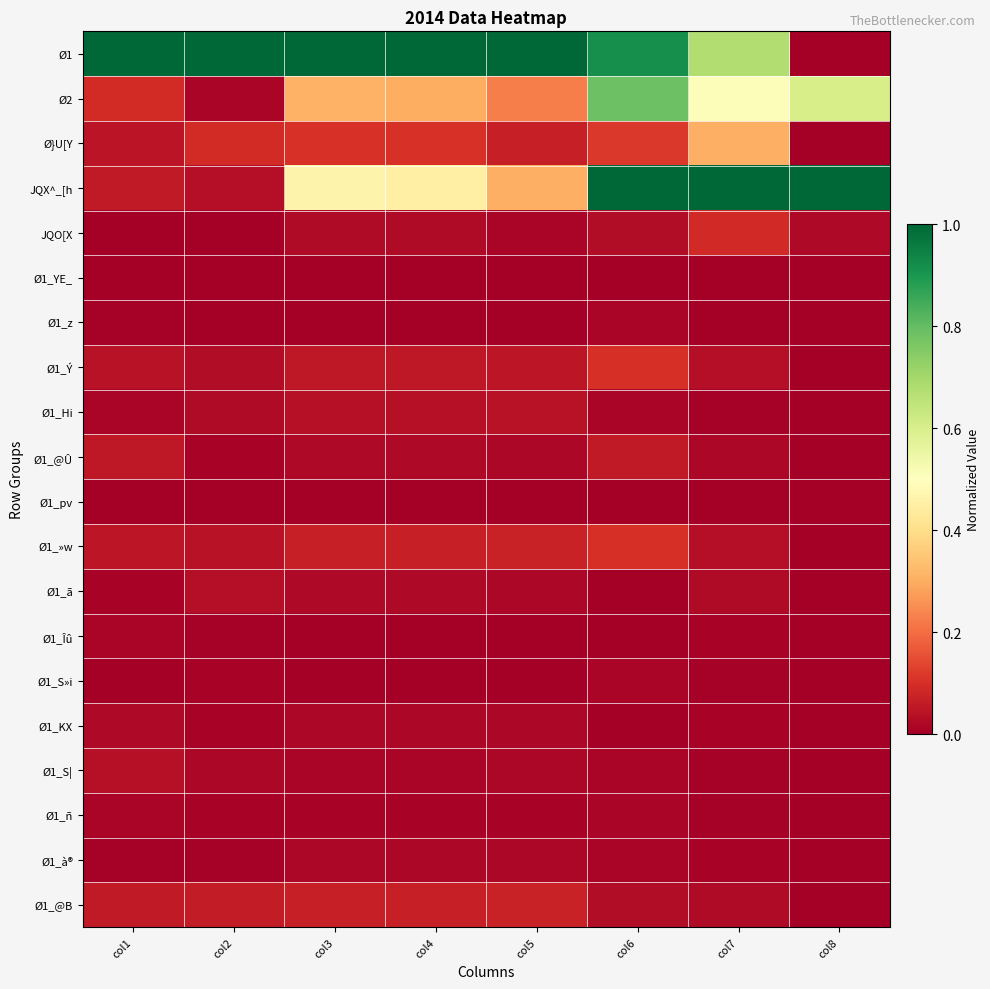

What is the difference between the highest and lowest values at col4?

1.0